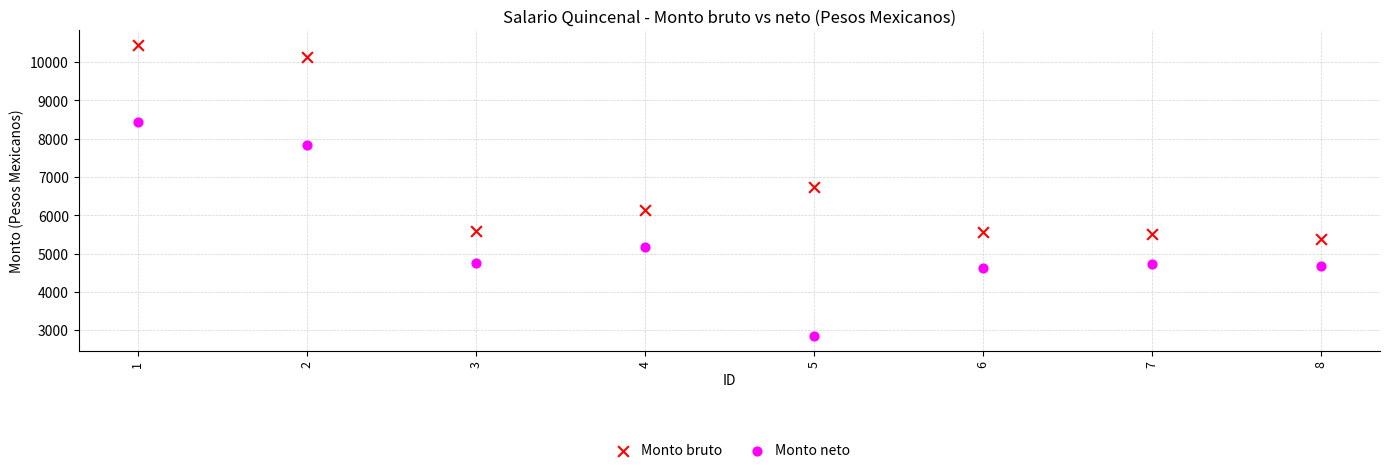

Across all series, what Y value is closest to 6641?

6736.4